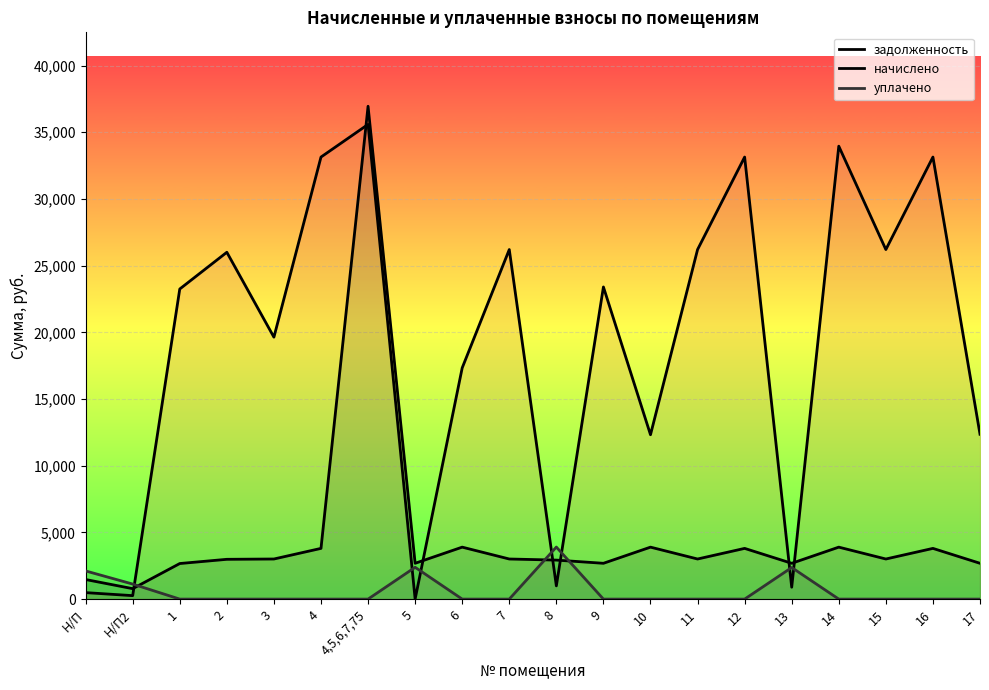

Is the value of начислено at 17 greater than the value of уплачено at 3?

Yes